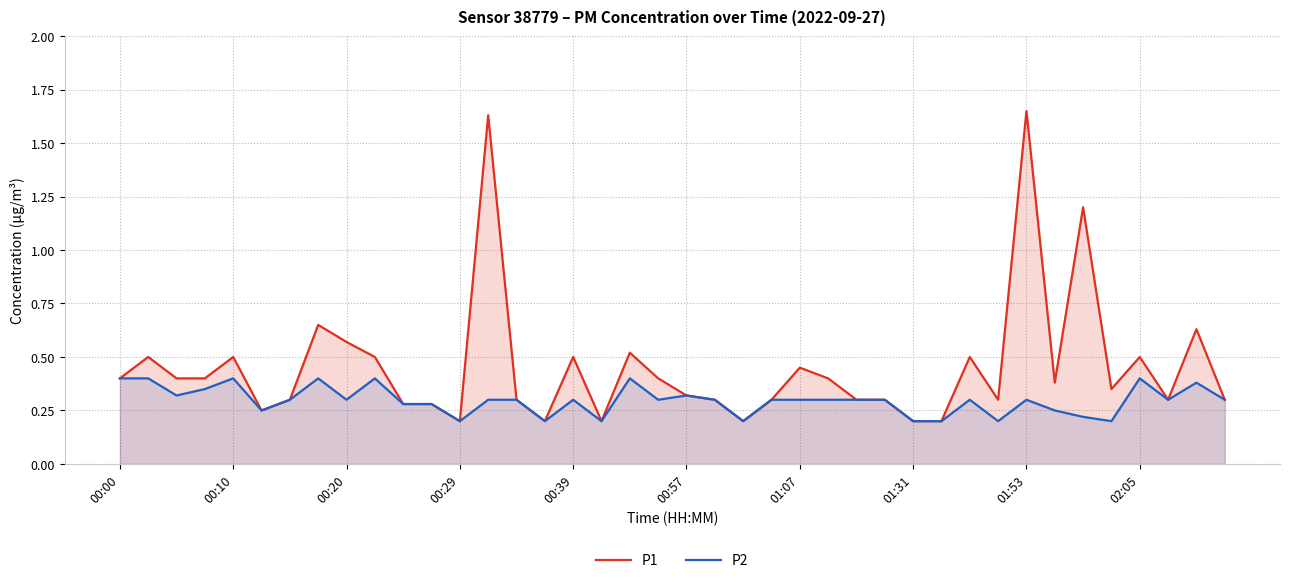

Which series has the widest spread of values?

P1